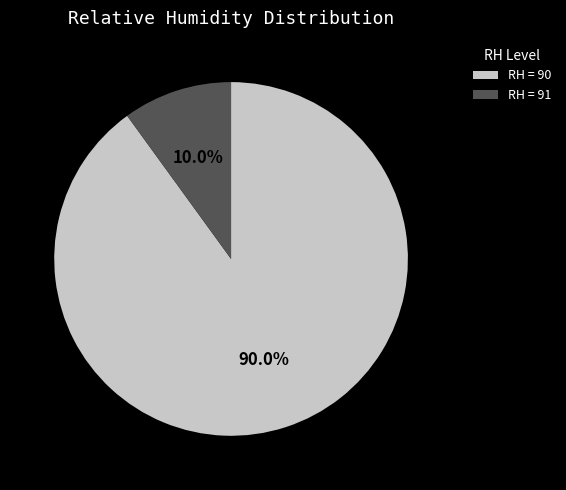

Does any single category account for the majority?

Yes